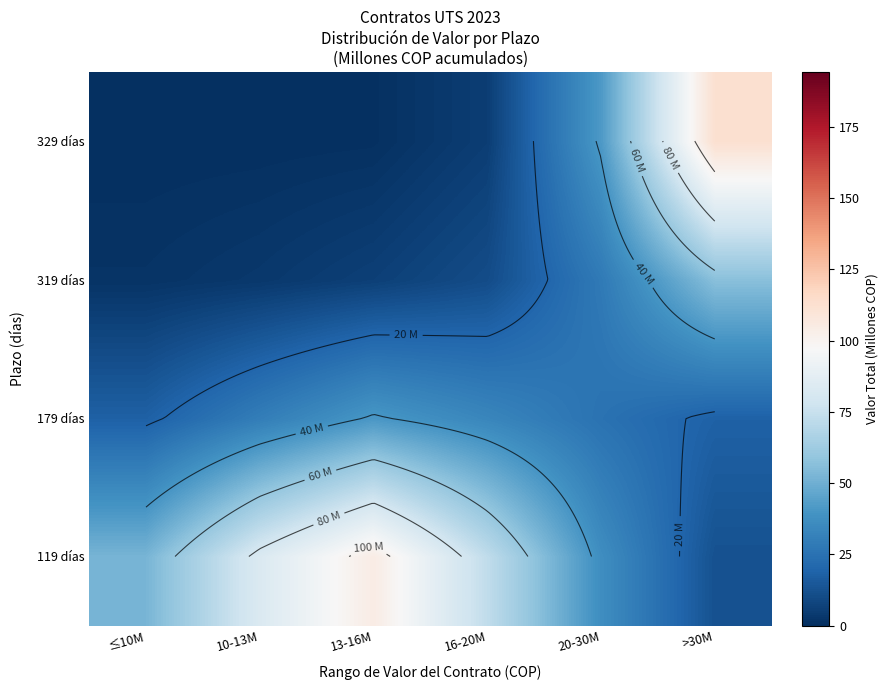

What is the highest value of the 119 días series?

104.7